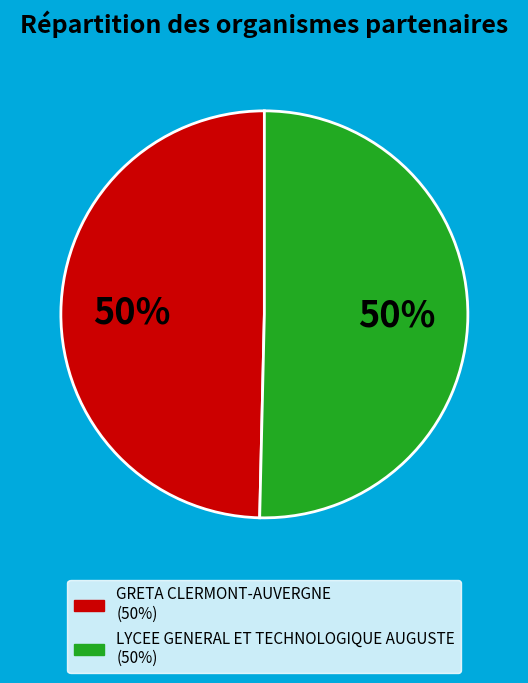

To the nearest percent, what portion does LYCEE GENERAL ET TECHNOLOGIQUE AUGUSTE represent?

50%